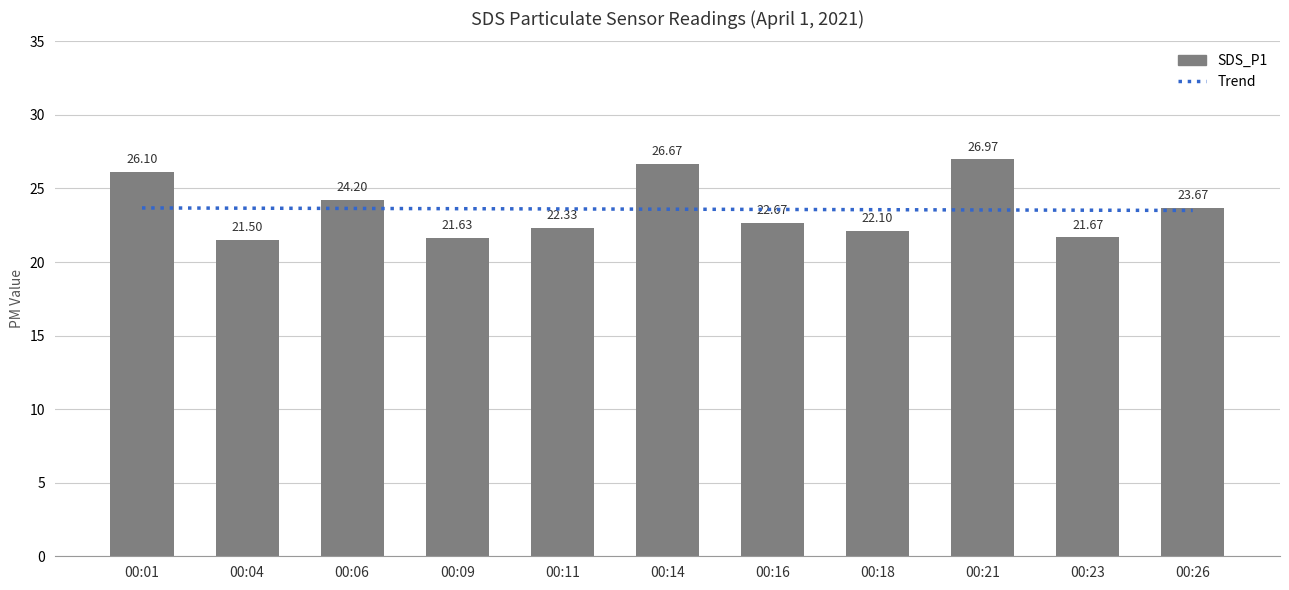

What is the difference between the maximum and second lowest values in the SDS_P1 series?

5.3